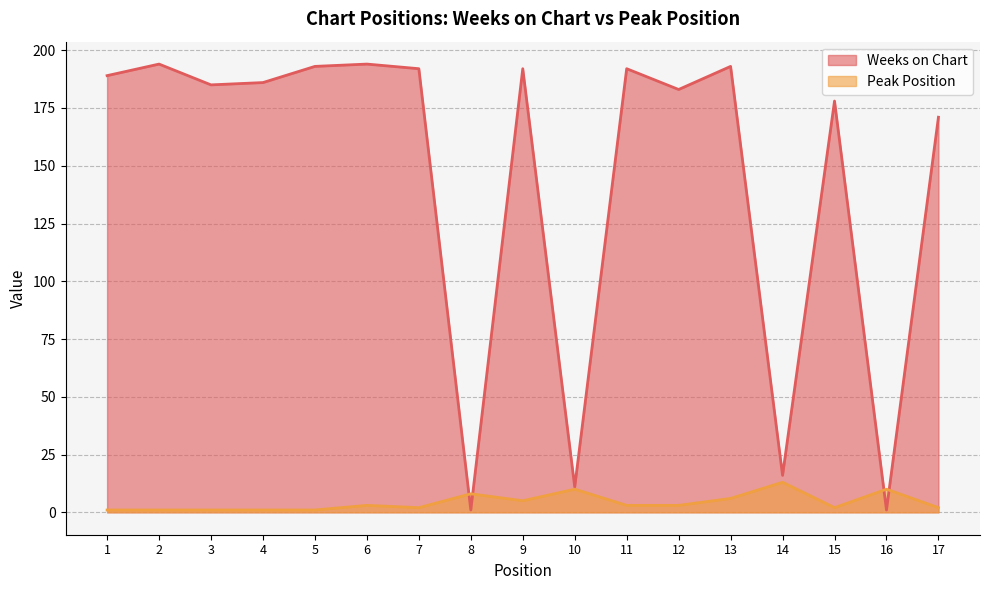

How many values in the Peak Position series are below 3?

8